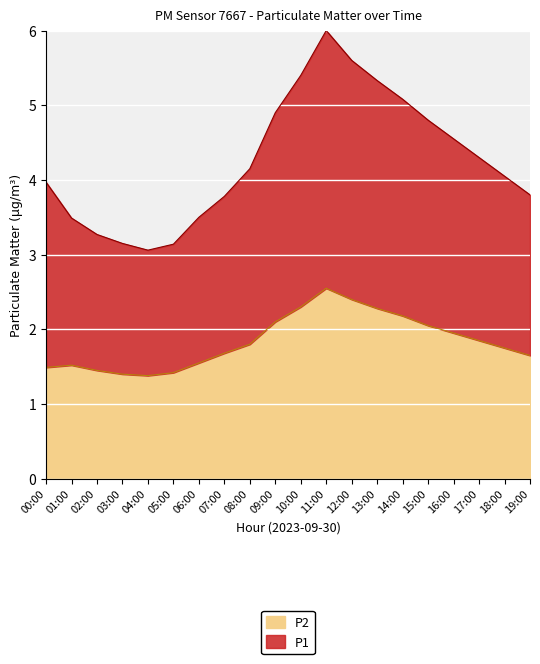

At which category does P2 reach its first local valley?

04:00